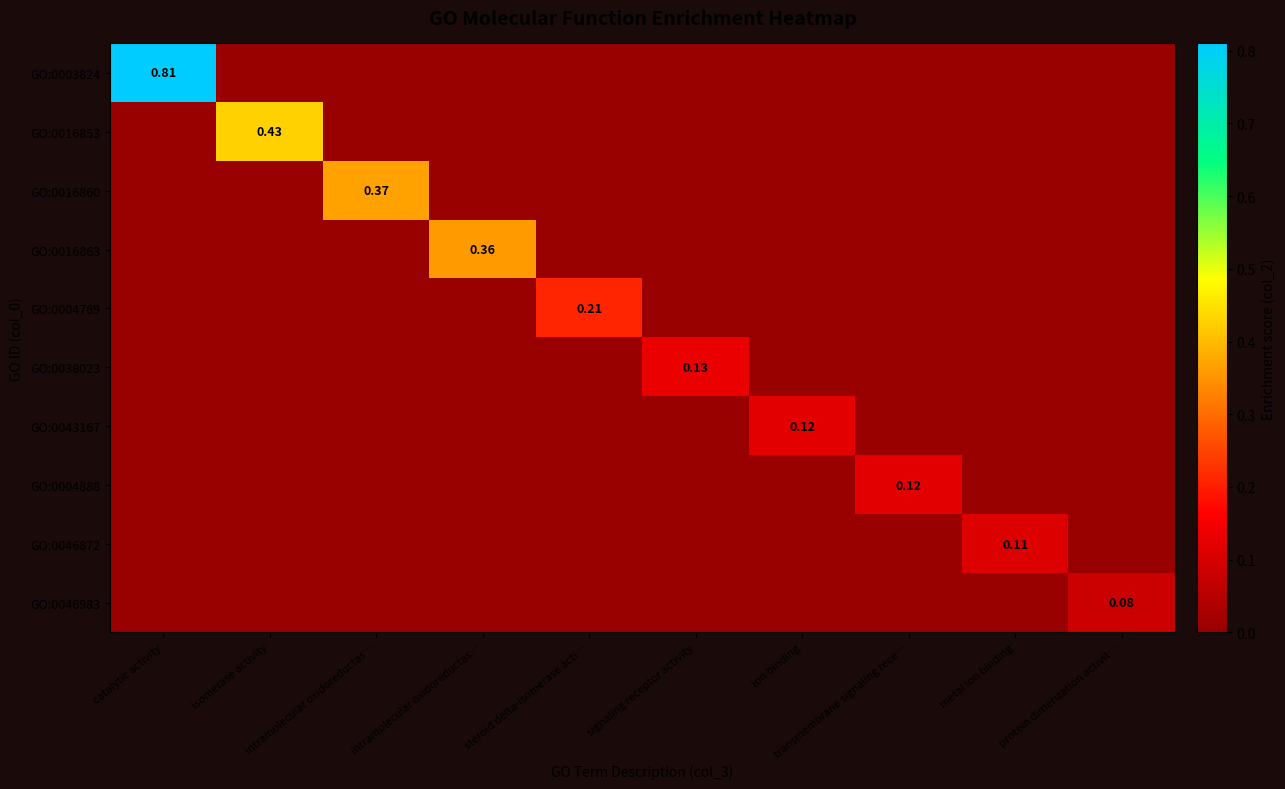

Is the value of GO:0016860 at signaling receptor activity greater than the value of GO:0046872 at intramolecular oxidoreductas…?

No